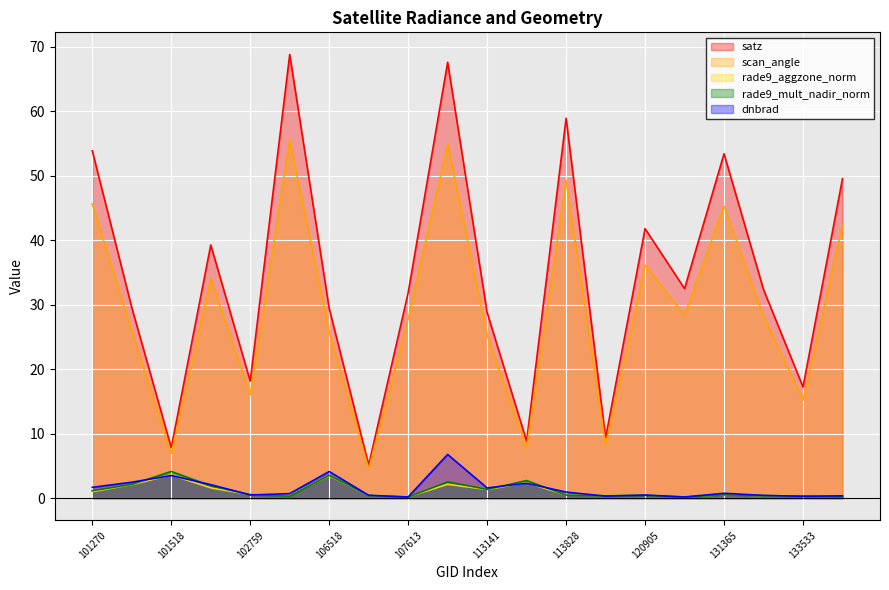

Which has a higher value, 115348 or 113141?

113141